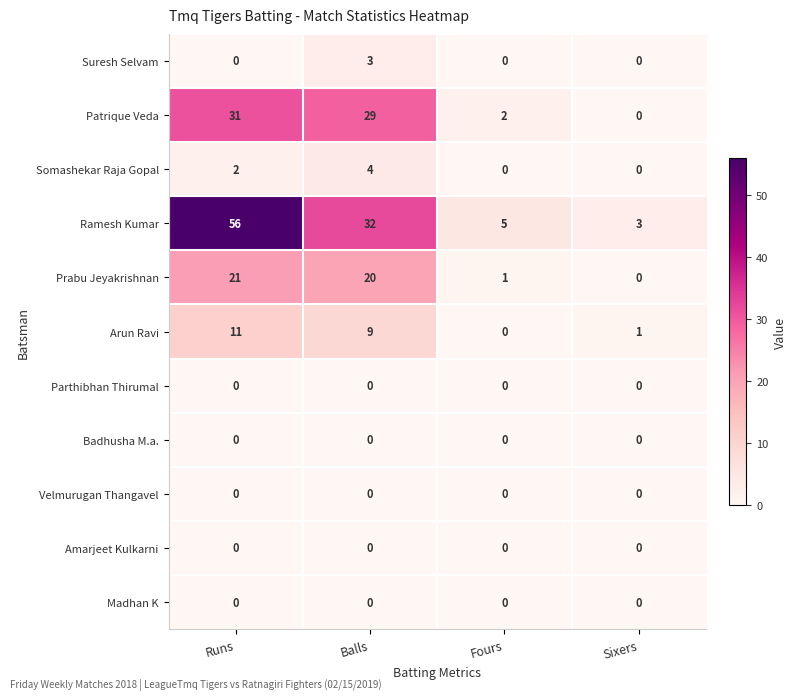

What is the sum of all Suresh Selvam values?

3